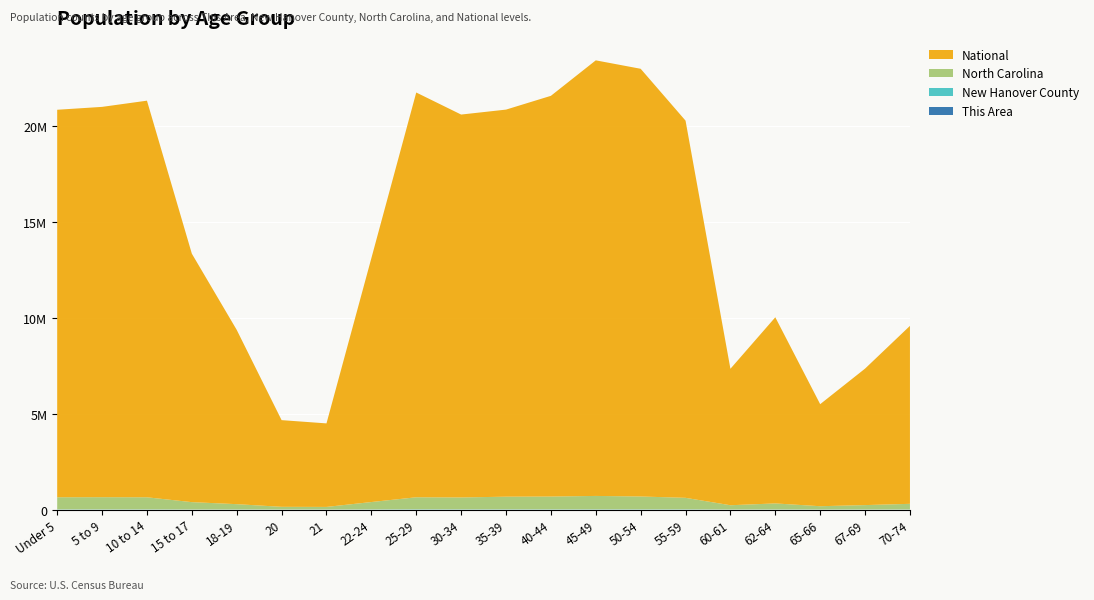

Reading right to left, what are all the values shown in this chart?

This Area: 70-74=69	67-69=92	65-66=91	62-64=152	60-61=118	55-59=261	50-54=240	45-49=238	40-44=190	35-39=213	30-34=181	25-29=175	22-24=87	21=16	20=25	18-19=31	15 to 17=73	10 to 14=106	5 to 9=98	Under 5=100
New Hanover County: 70-74=6362	67-69=5165	65-66=4056	62-64=7134	60-61=4834	55-59=13171	50-54=13543	45-49=13742	40-44=13159	35-39=13671	30-34=13618	25-29=15945	22-24=10346	21=3993	20=4117	18-19=6889	15 to 17=6647	10 to 14=10853	5 to 9=11189	Under 5=11724
North Carolina: 70-74=294543	67-69=230105	65-66=172919	62-64=315115	60-61=222924	55-59=600722	50-54=669893	45-49=698753	40-44=667308	35-39=659843	30-34=619557	25-29=627036	22-24=384328	21=136169	20=141076	18-19=277045	15 to 17=382546	10 to 14=631104	5 to 9=635945	Under 5=632040
National: 70-74=9278166	67-69=7115361	65-66=5319902	62-64=9704197	60-61=7113727	55-59=19664805	50-54=22298125	45-49=22708591	40-44=20890964	35-39=20179642	30-34=19962099	25-29=21101849	22-24=12712576	21=4354294	20=4519129	18-19=9086089	15 to 17=12954254	10 to 14=20677194	5 to 9=20348657	Under 5=20201362